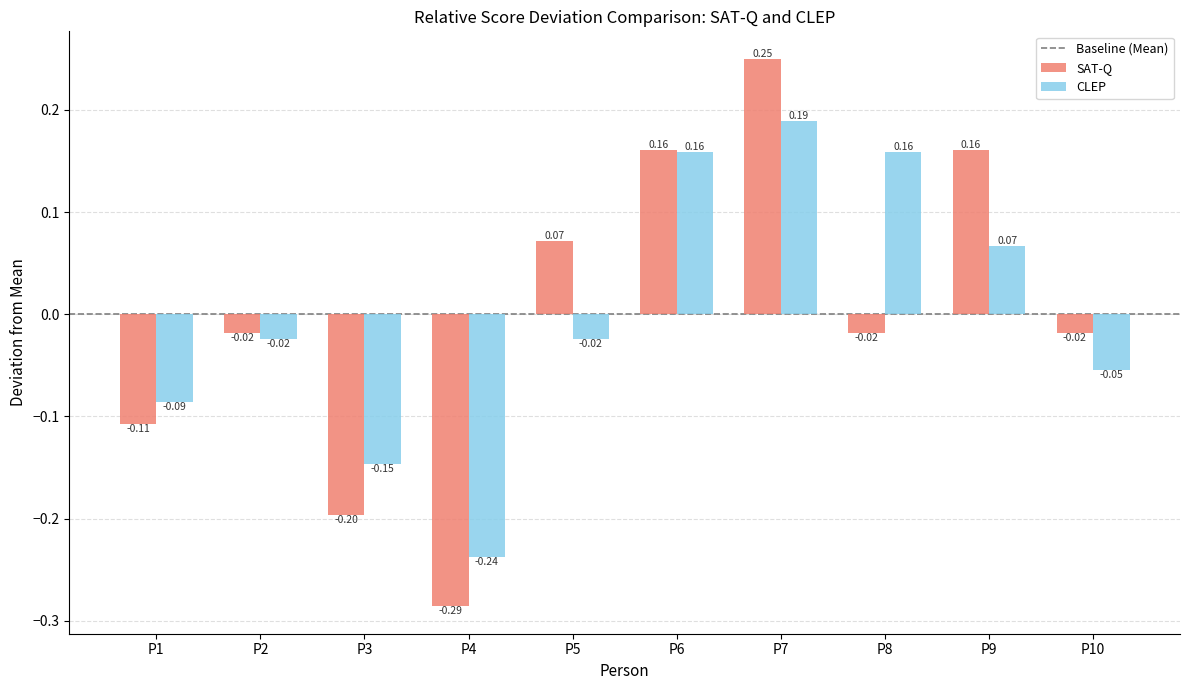

At P3, list the series in order from largest to smallest.

CLEP, SAT-Q